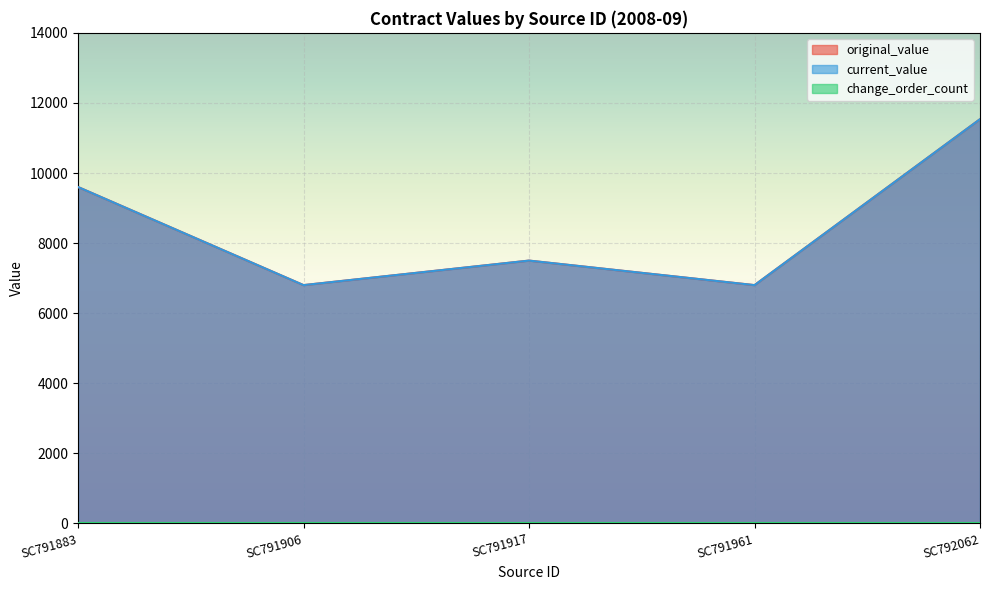

What is the average value of the original_value series?

8447.2